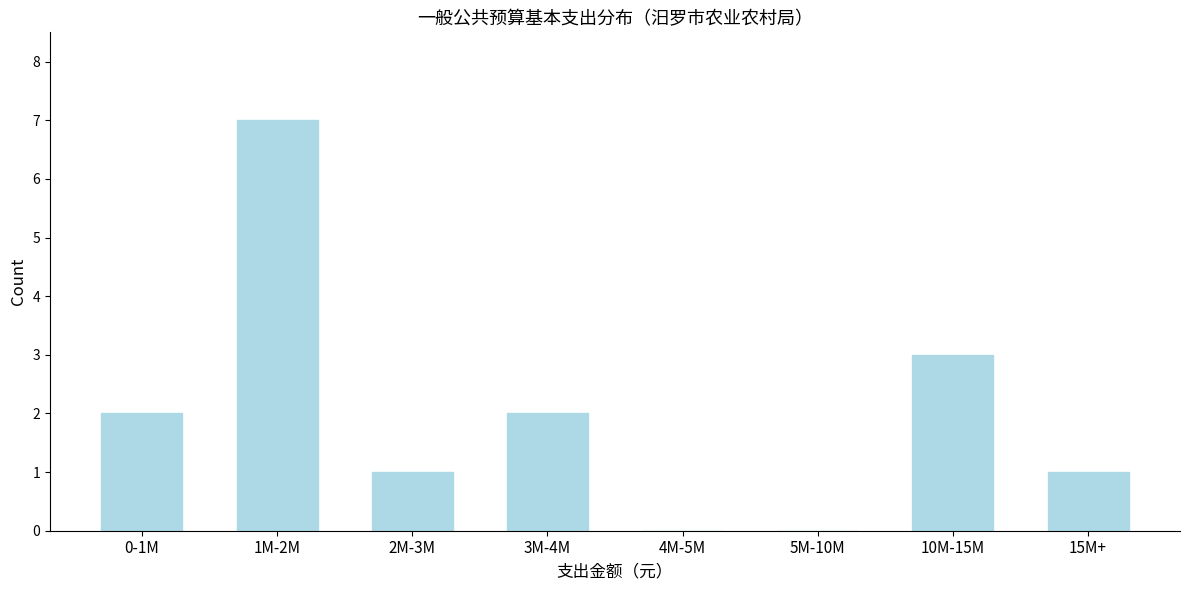

Reading right to left, what are all the values shown in this chart?

15M+=1	10M-15M=3	5M-10M=0	4M-5M=0	3M-4M=2	2M-3M=1	1M-2M=7	0-1M=2